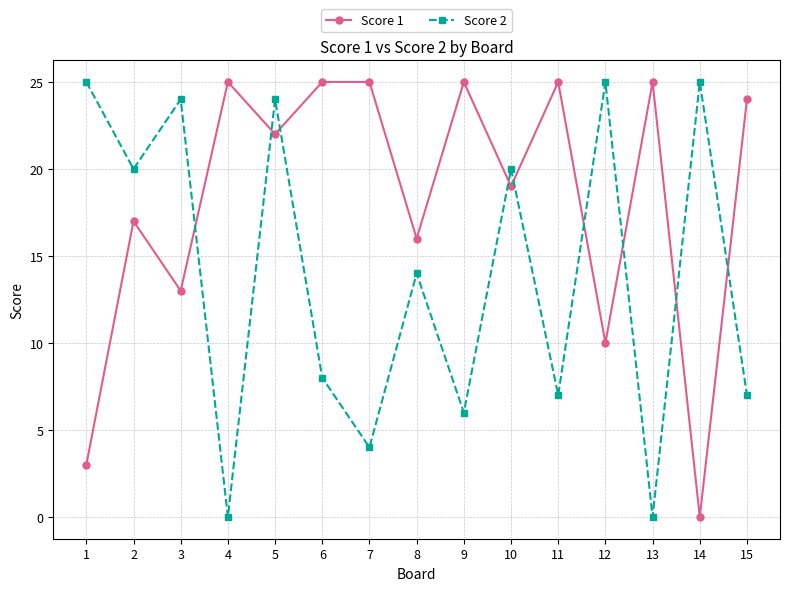

Is the value of Score 1 at 14 greater than the value of Score 2 at 12?

No